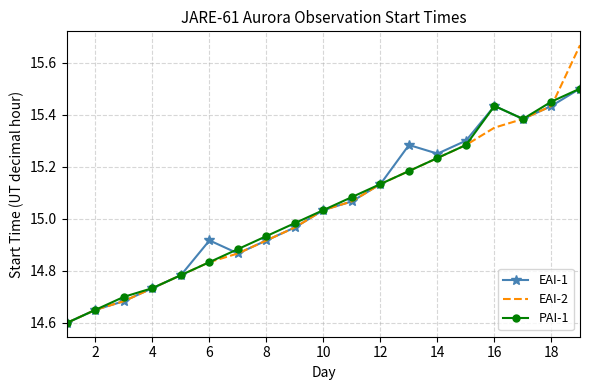

Which series has the largest range (max minus min)?

EAI-2